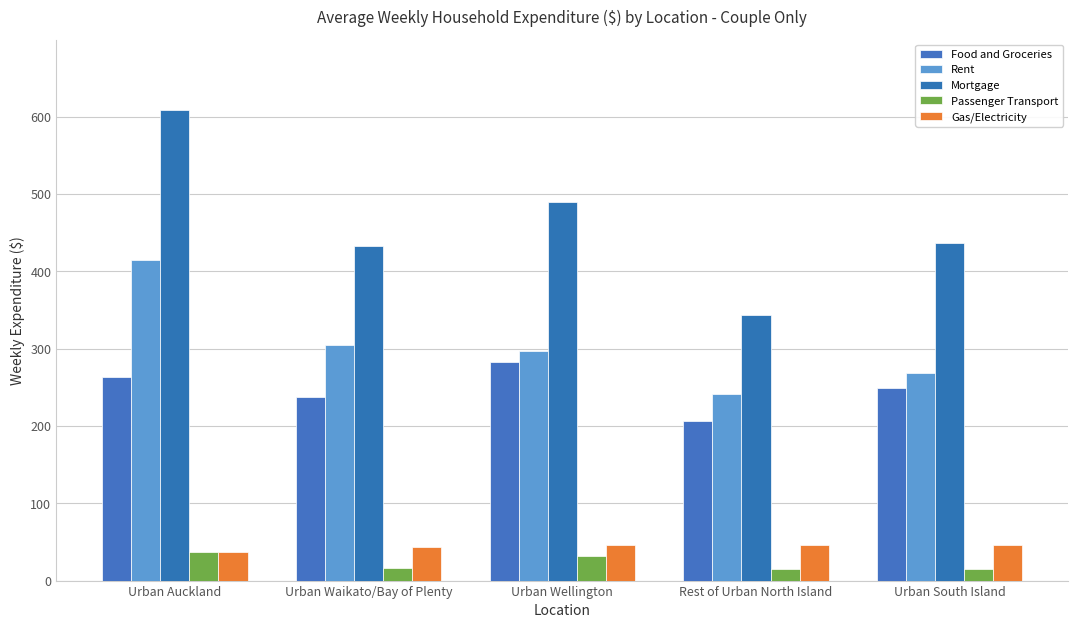

What value does the Food and Groceries series have at Urban South Island?

249.2